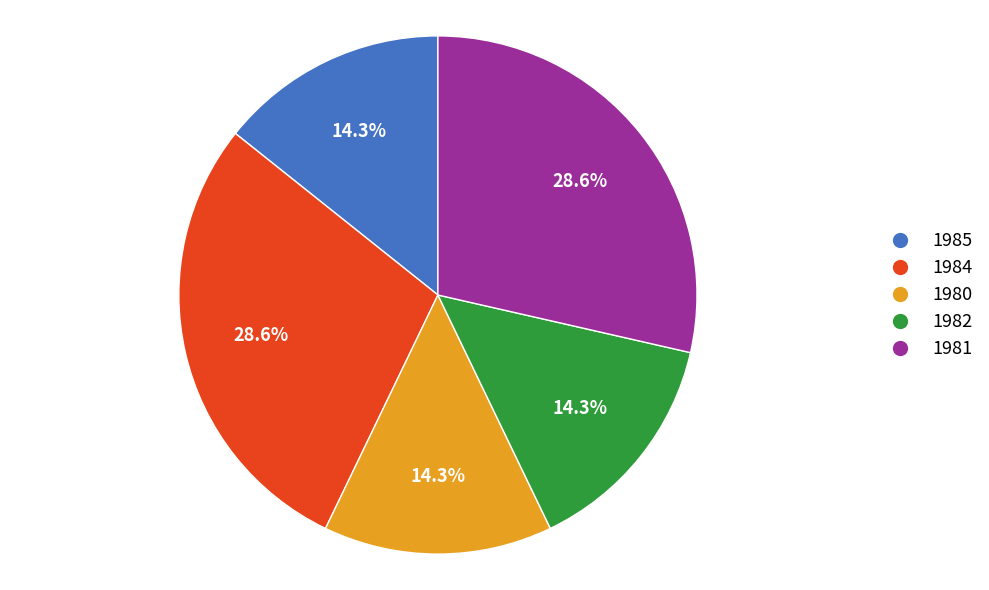

Is there a majority slice in this chart?

No